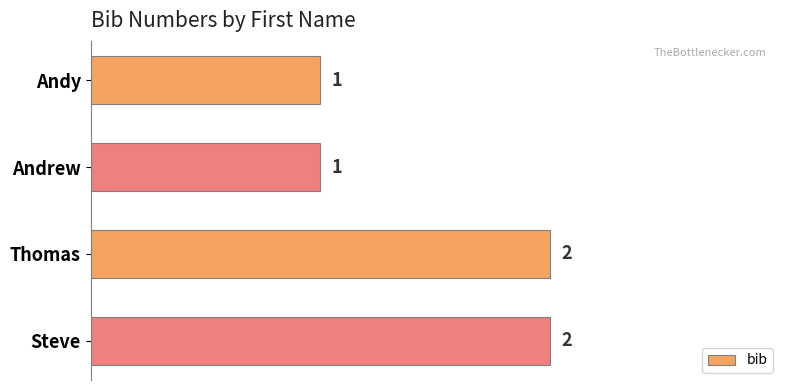

What is the smallest value displayed?

1